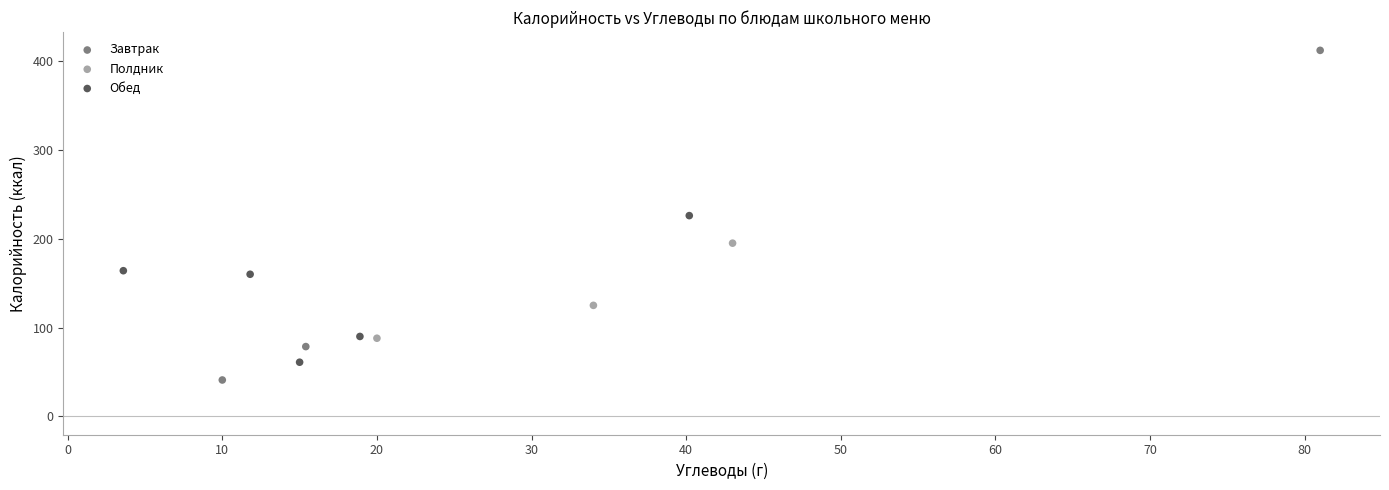

Which series contains the lowest Y value?

Завтрак